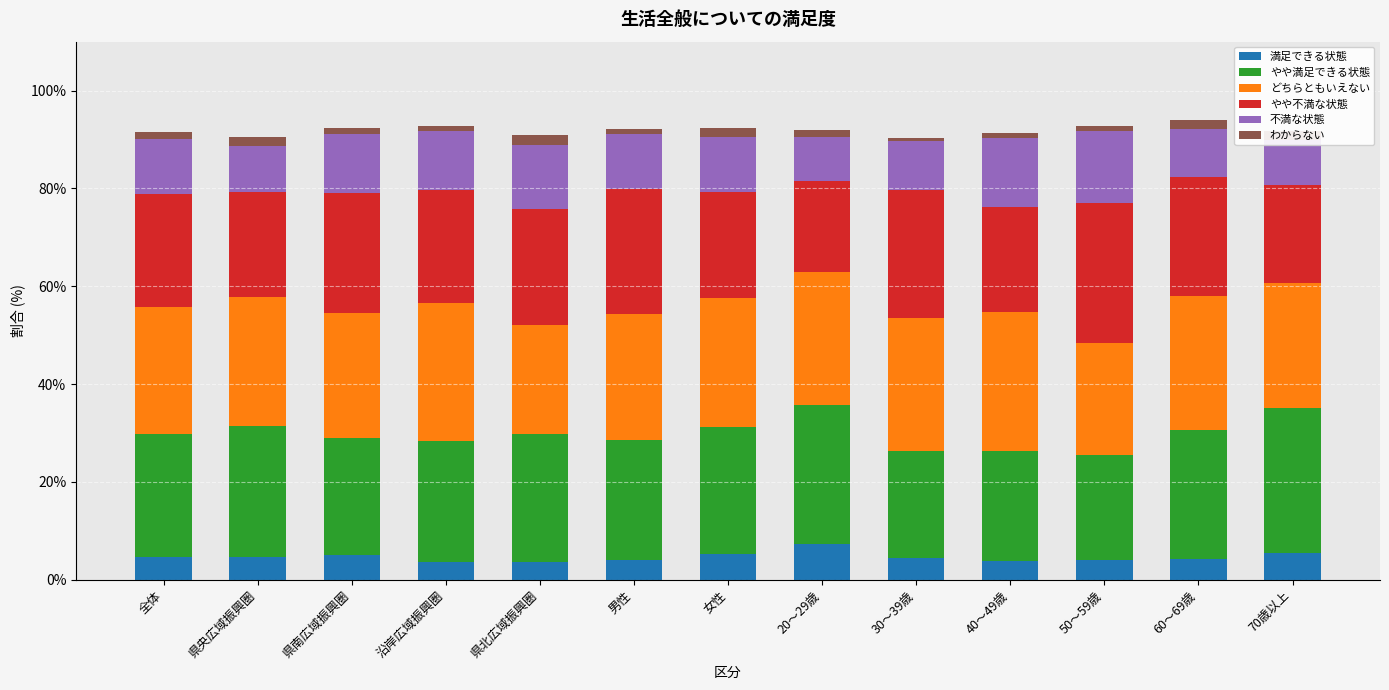

The 満足できる状態 series shows 7.5 at 60～69歳. True or false?

False